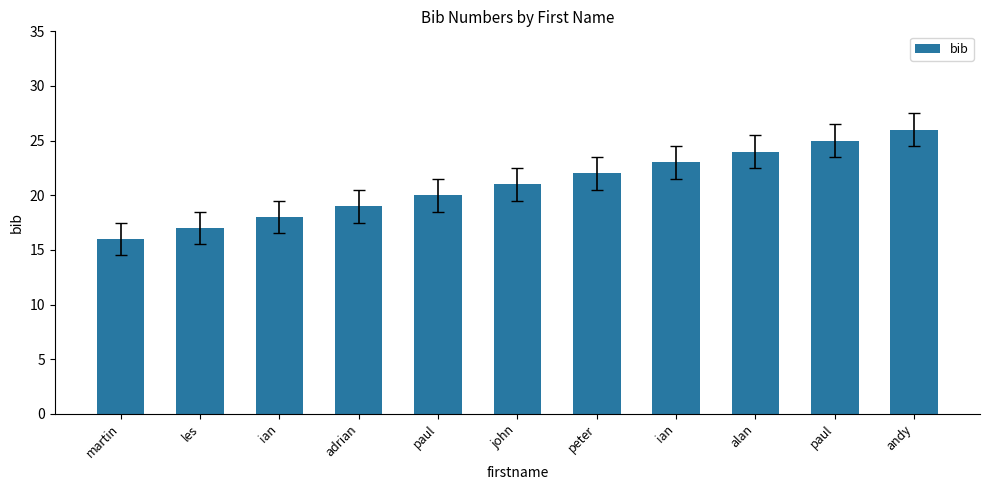

What is the change in value from les to adrian?

+2